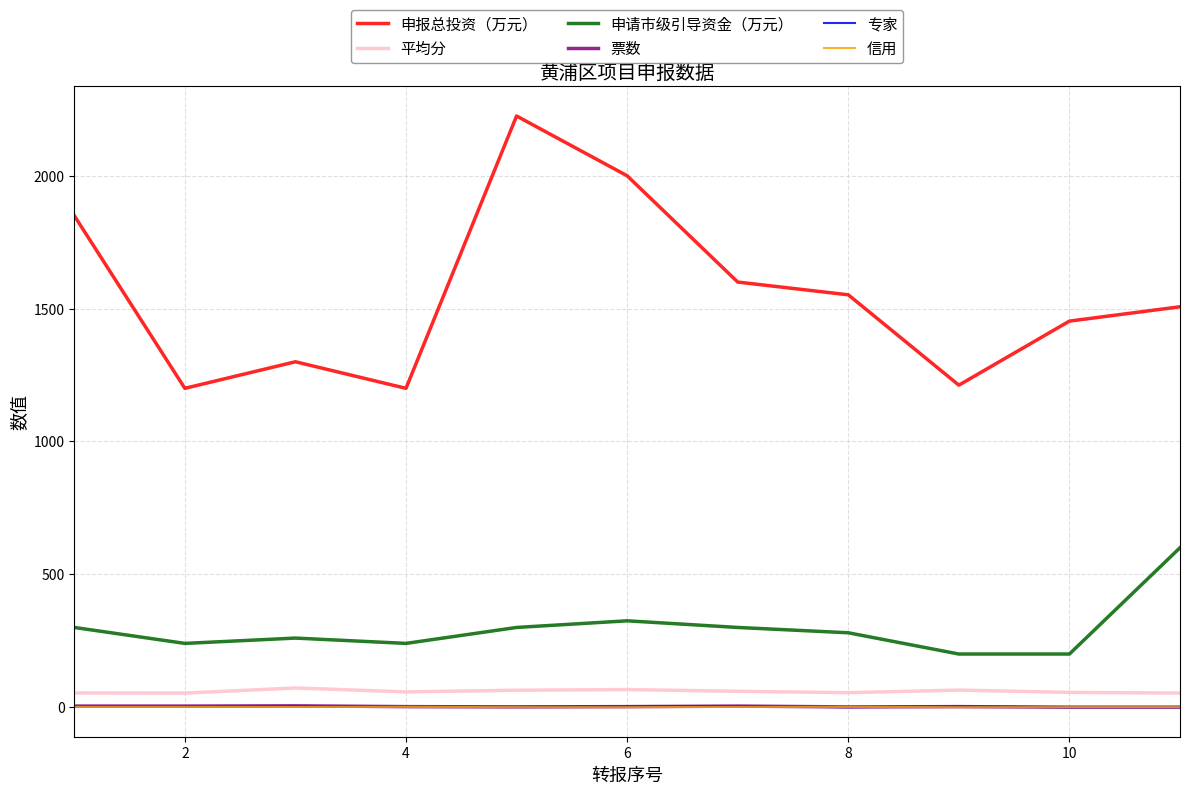

True or false: 票数 and 申报总投资（万元） intersect in this chart.

False